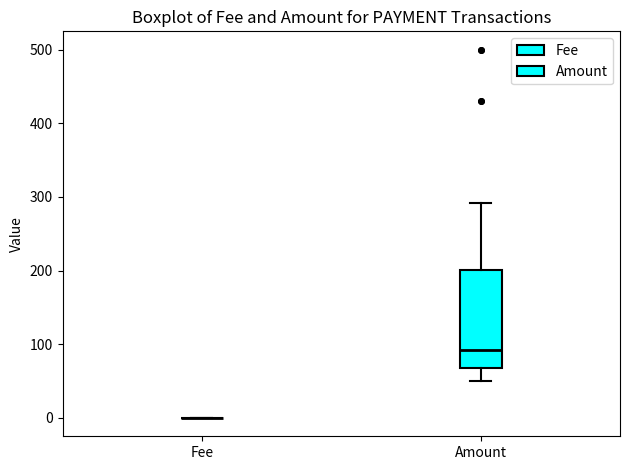

Which box is the tallest, from its lower edge to its upper edge?

Amount